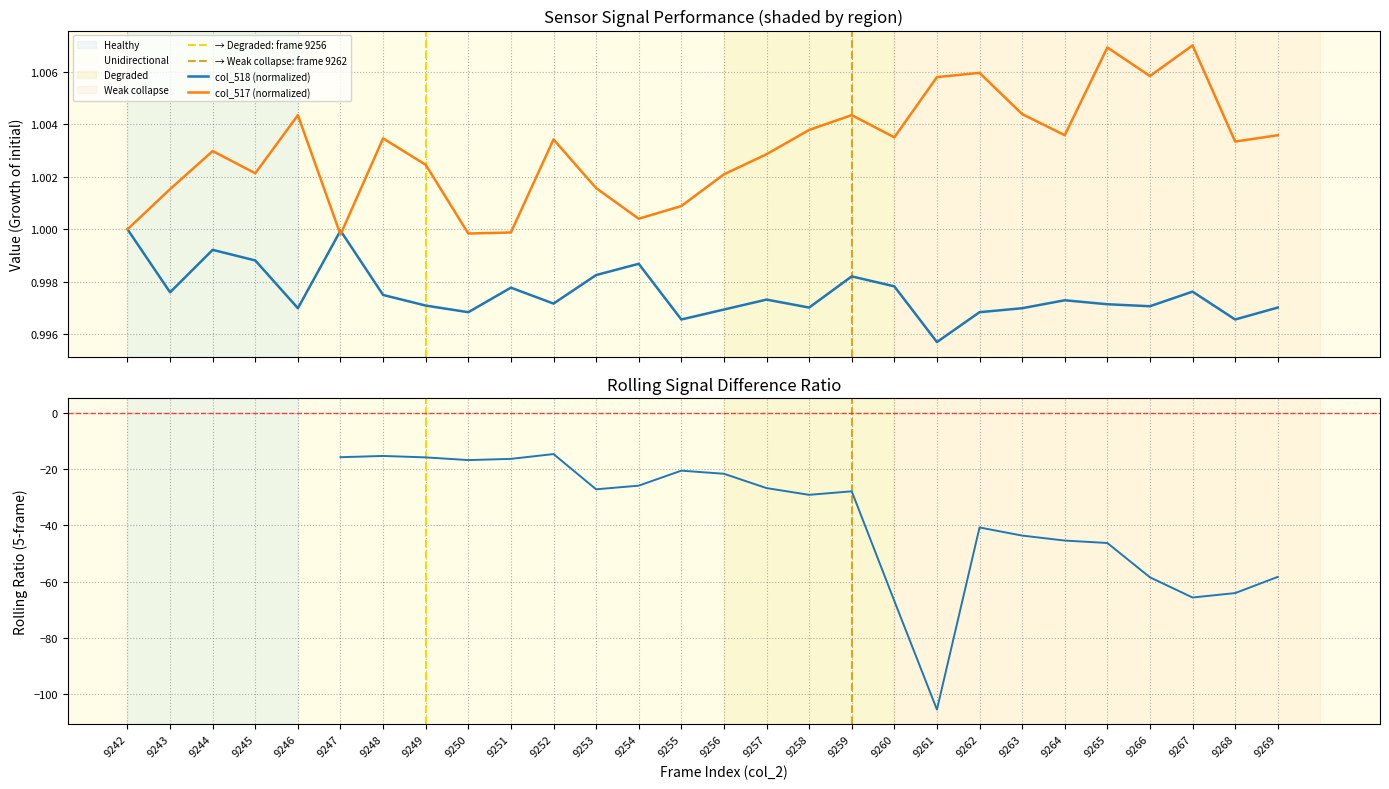

Reading left to right, transcribe all the data shown in this chart.

col_518: 9242=1.0	9243=1.0	9244=1.0	9245=1.0	9246=1.0	9247=1.0	9248=1.0	9249=1.0	9250=1.0	9251=1.0	9252=1.0	9253=1.0	9254=1.0	9255=1.0	9256=1.0	9257=1.0	9258=1.0	9259=1.0	9260=1.0	9261=1.0	9262=1.0	9263=1.0	9264=1.0	9265=1.0	9266=1.0	9267=1.0	9268=1.0	9269=1.0
col_517: 9242=1.0	9243=1.0	9244=1.0	9245=1.0	9246=1.0	9247=1.0	9248=1.0	9249=1.0	9250=1.0	9251=1.0	9252=1.0	9253=1.0	9254=1.0	9255=1.0	9256=1.0	9257=1.0	9258=1.0	9259=1.0	9260=1.0	9261=1.0	9262=1.0	9263=1.0	9264=1.0	9265=1.0	9266=1.0	9267=1.0	9268=1.0	9269=1.0